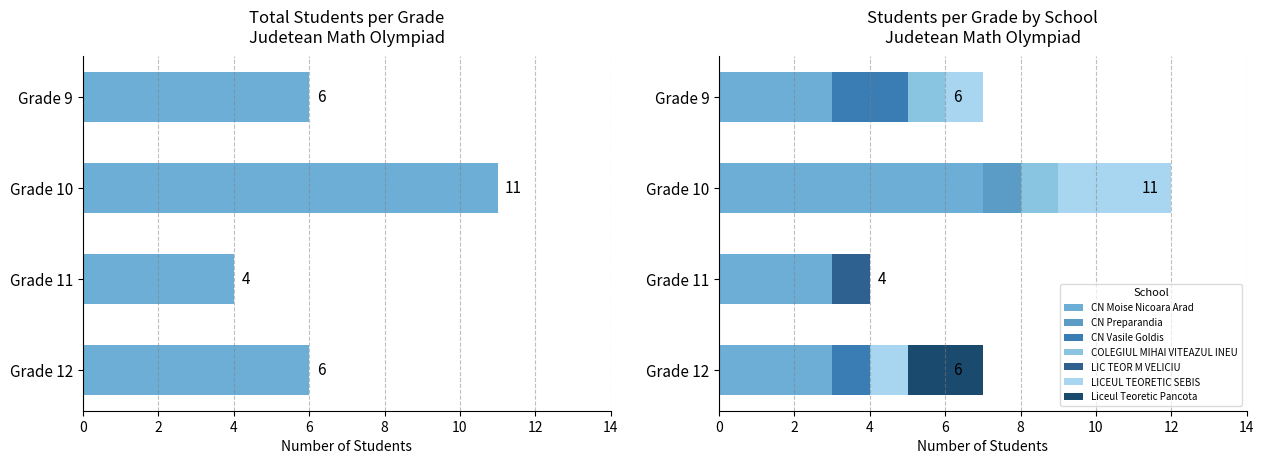

Is it true that the value at Grade 9 is 6?

True